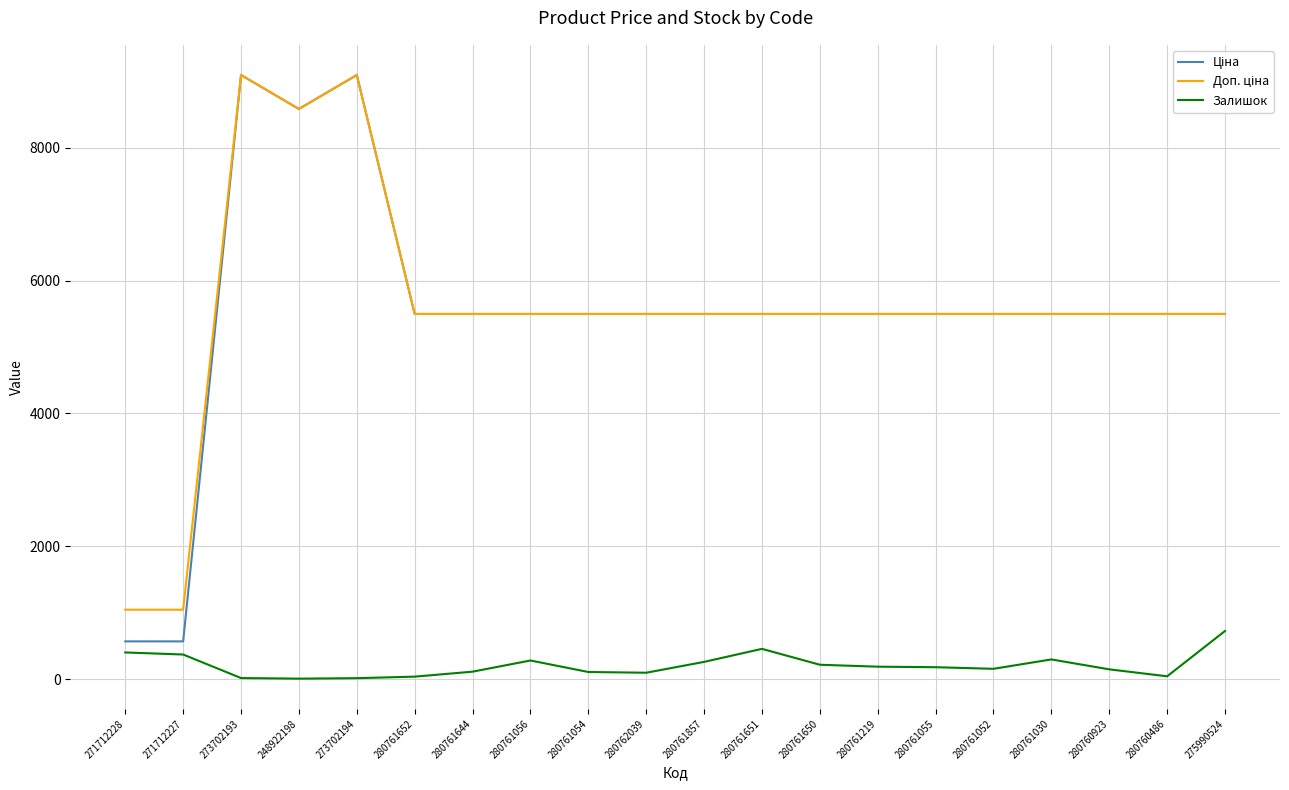

True or false: Залишок has a value of 284.0 at 280761056.

True